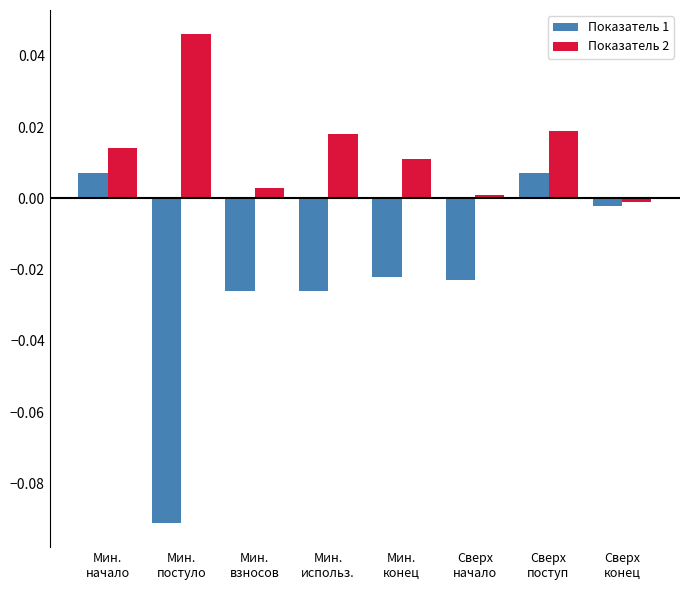

What position from the left is Мин.
начало?

1